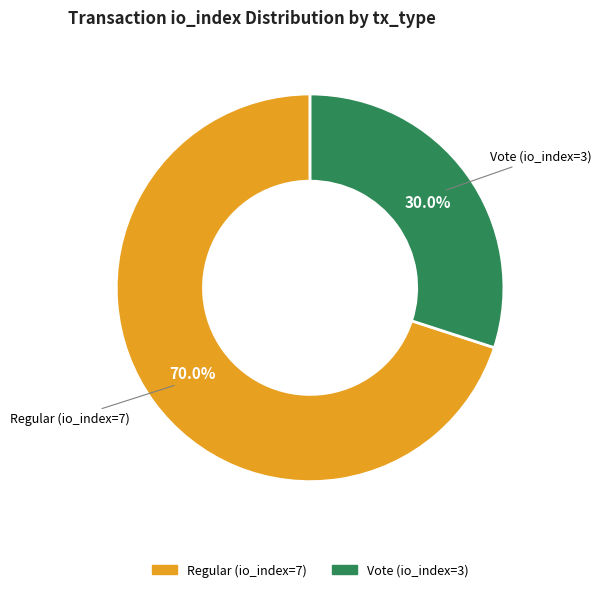

The Vote (io_index=3) slice represents 23% of the pie. True or false?

False